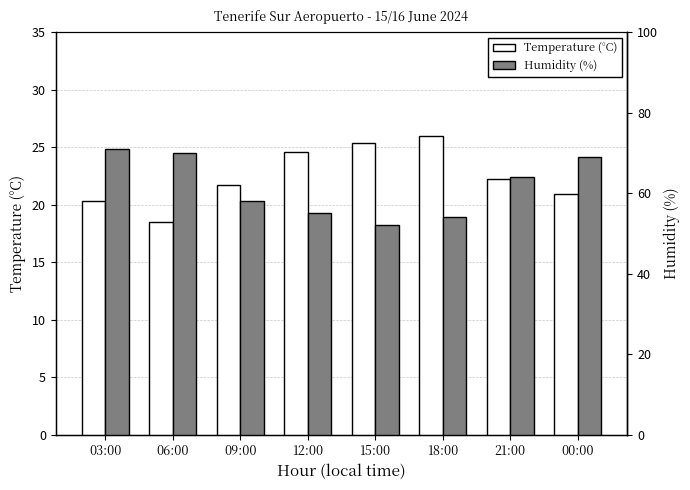

Where does the Humidity (%) series first go above 64?

03:00